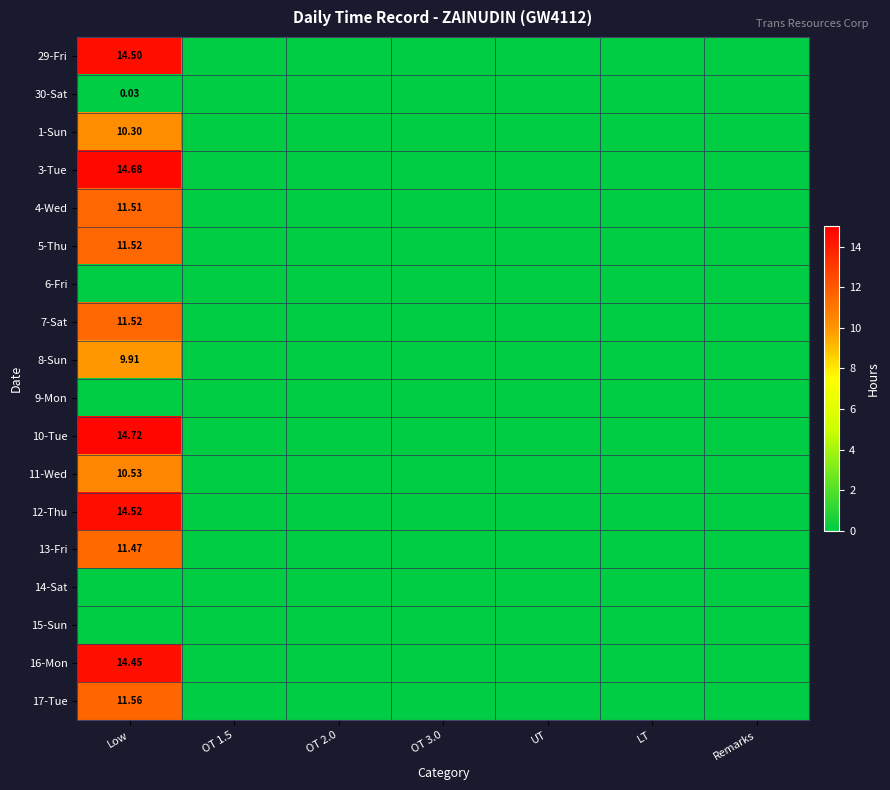

What is the sum of all 29-Fri values?

14.5